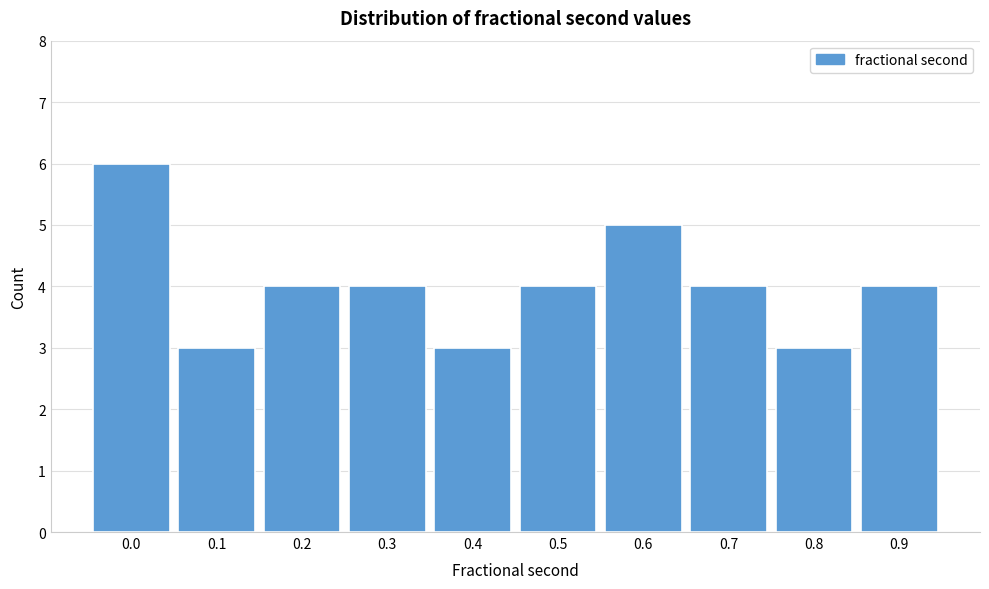

Reading left to right, what are all the values shown in this chart?

6	3	4	4	3	4	5	4	3	4